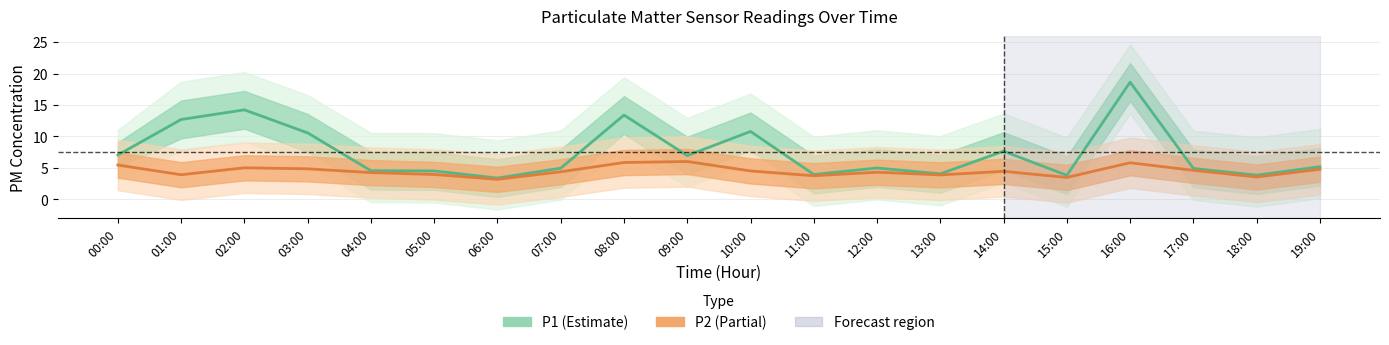

Rank the categories by P1 value from lowest to highest.

06:00, 15:00, 18:00, 11:00, 13:00, 05:00, 04:00, 17:00, 07:00, 12:00, 19:00, 09:00, 00:00, 14:00, 03:00, 10:00, 01:00, 08:00, 02:00, 16:00